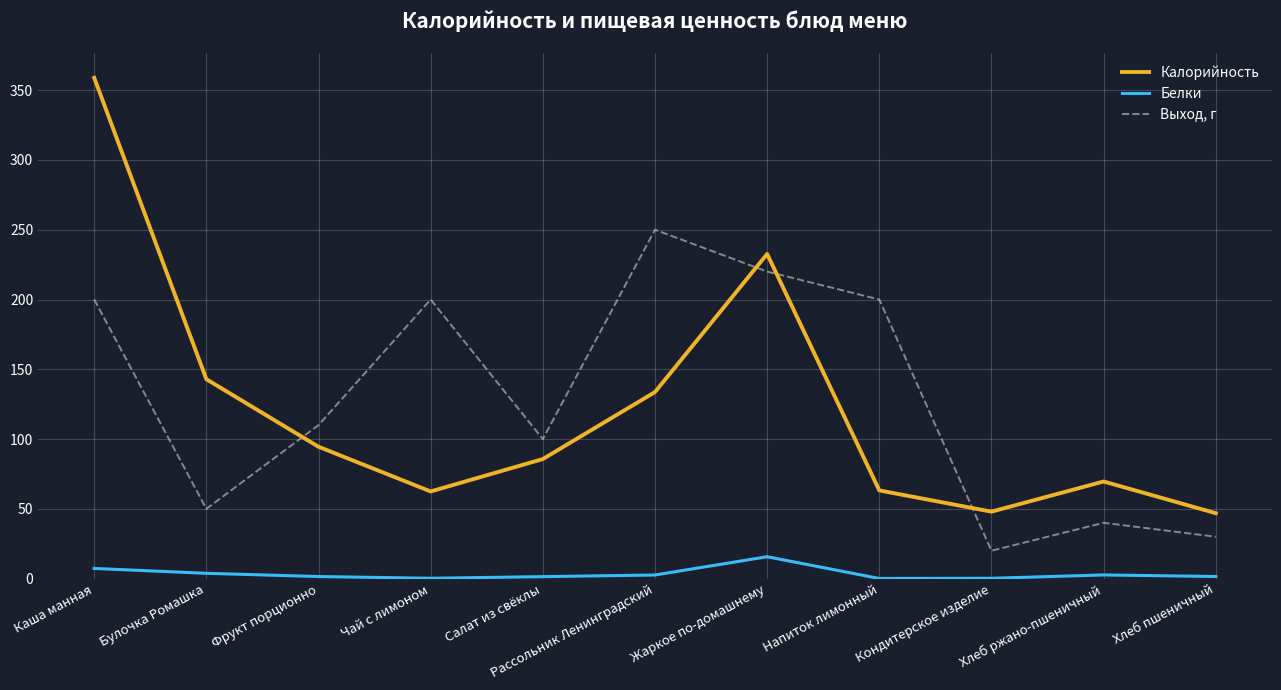

At Салат из свёклы, list the series in order from smallest to largest.

Белки, Калорийность, Выход, г